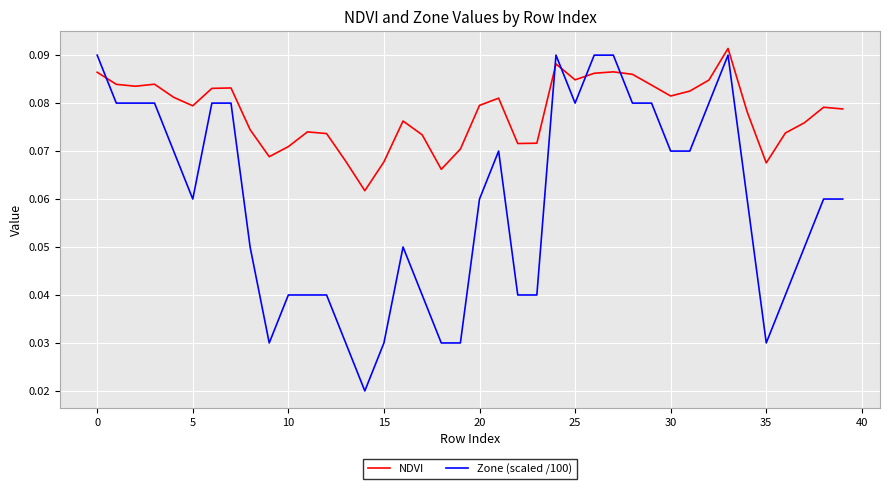

Which series has the largest range (max minus min)?

Zone (scaled /100)